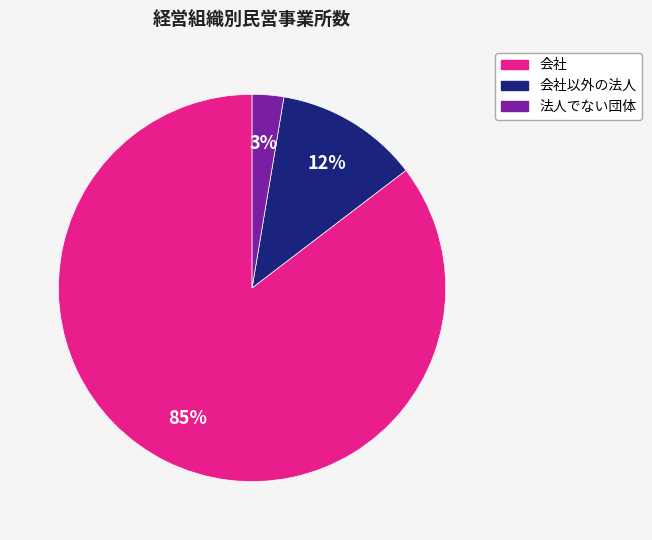

Does any single category account for the majority?

Yes